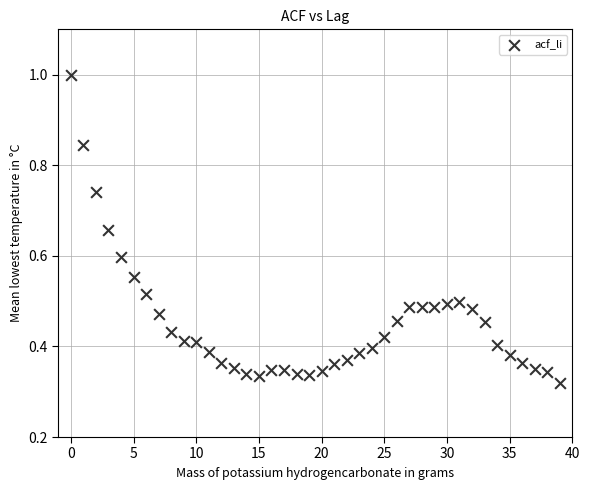

How many data points are displayed?

40